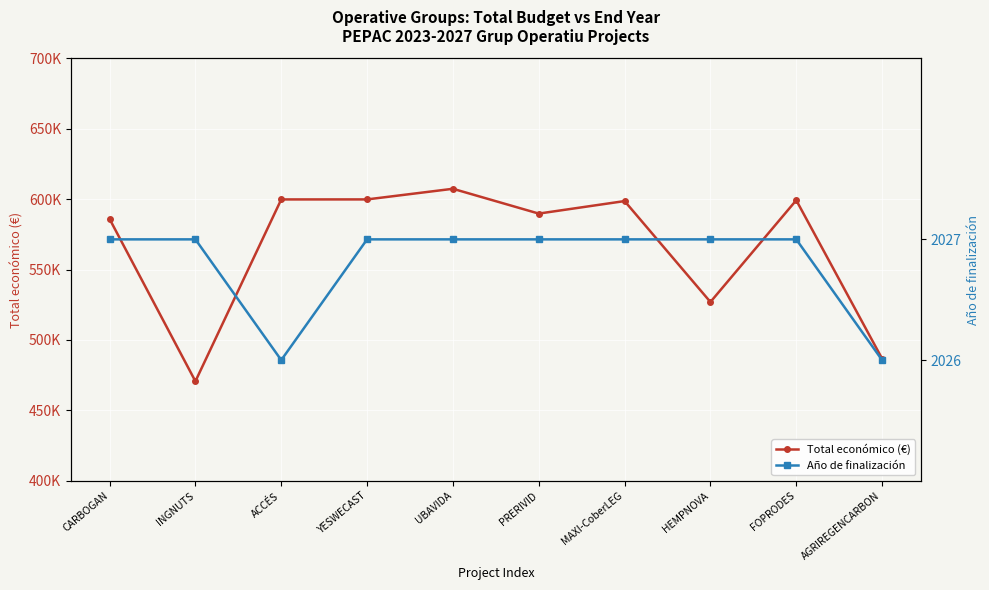

List the series in order of their peak value, highest first.

Total económico (€), Año de finalización